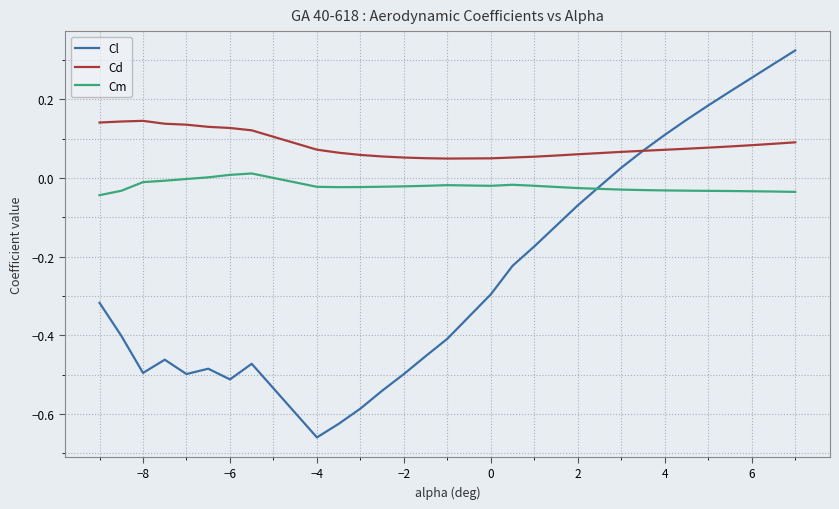

List the series in order of their peak value, lowest first.

Cm, Cd, Cl